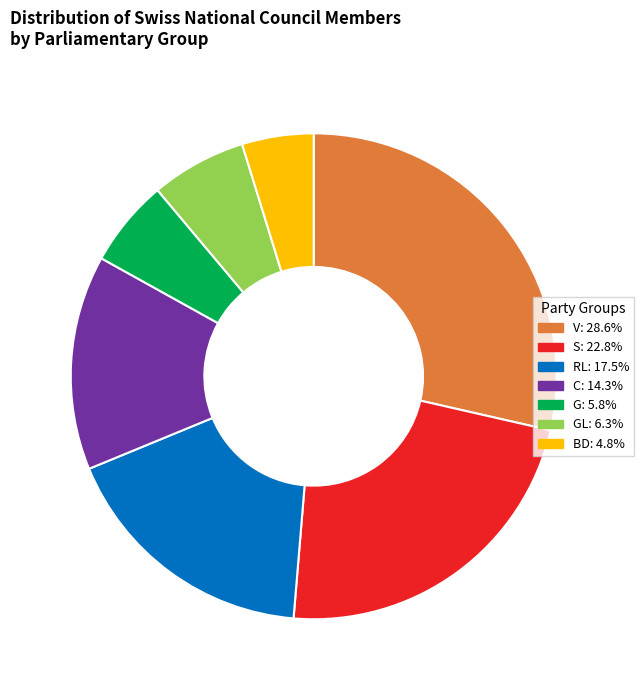

Does any single category account for the majority?

No